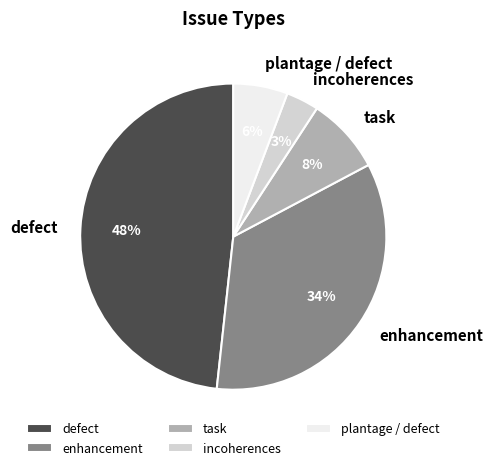

Is the sum of defect and incoherences greater than half?

Yes